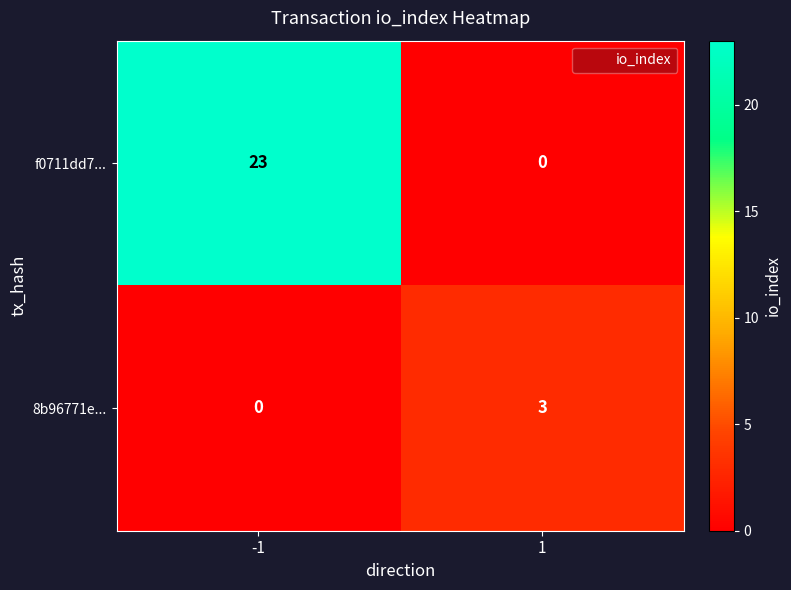

What is the spread (max minus min) of values at 1?

3